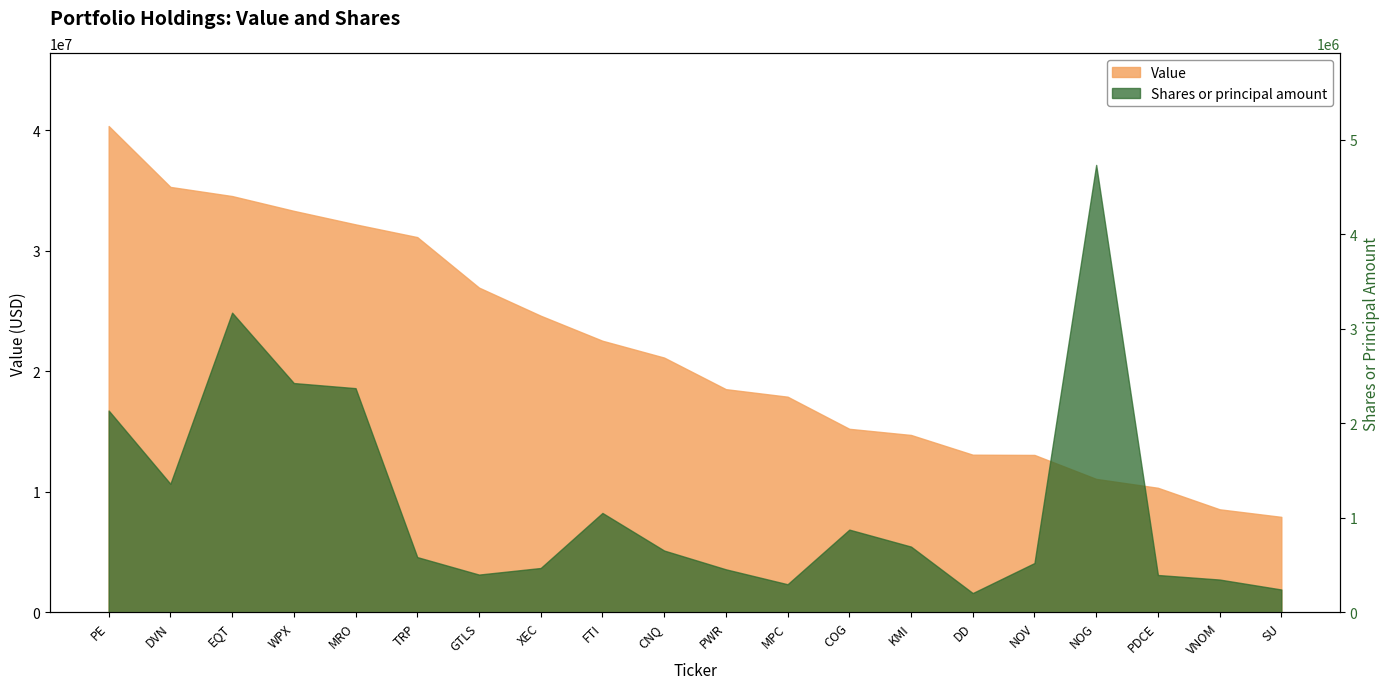

Which series has the widest spread of values?

Value